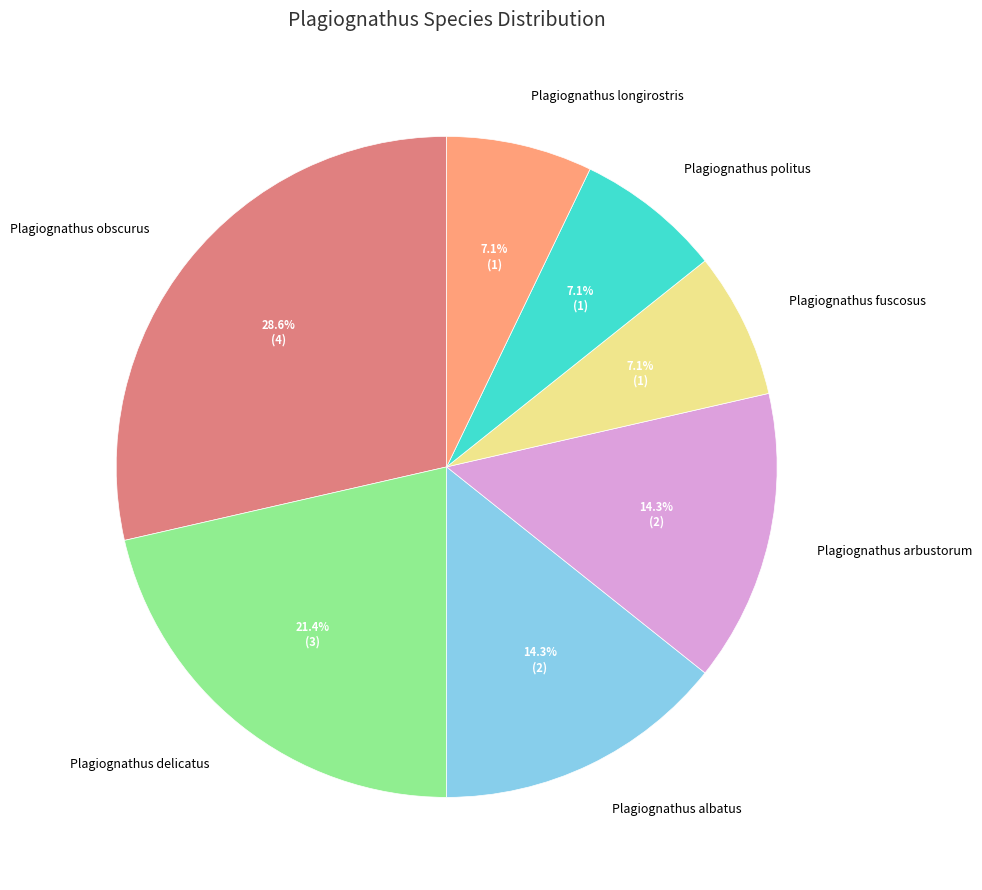

What is the ratio of the value at Plagiognathus politus to the value at Plagiognathus longirostris?

1.0